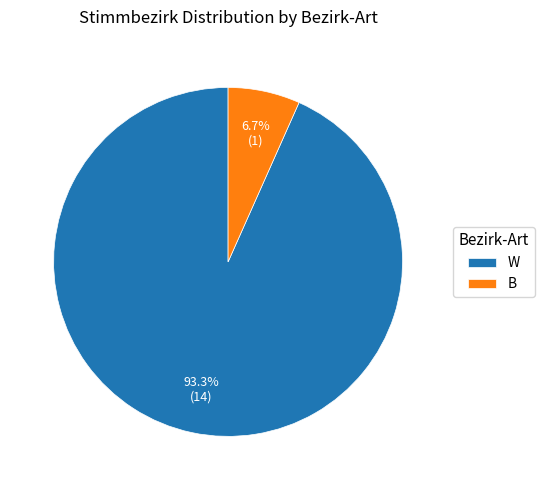

Rank the categories by value from highest to lowest.

W, B